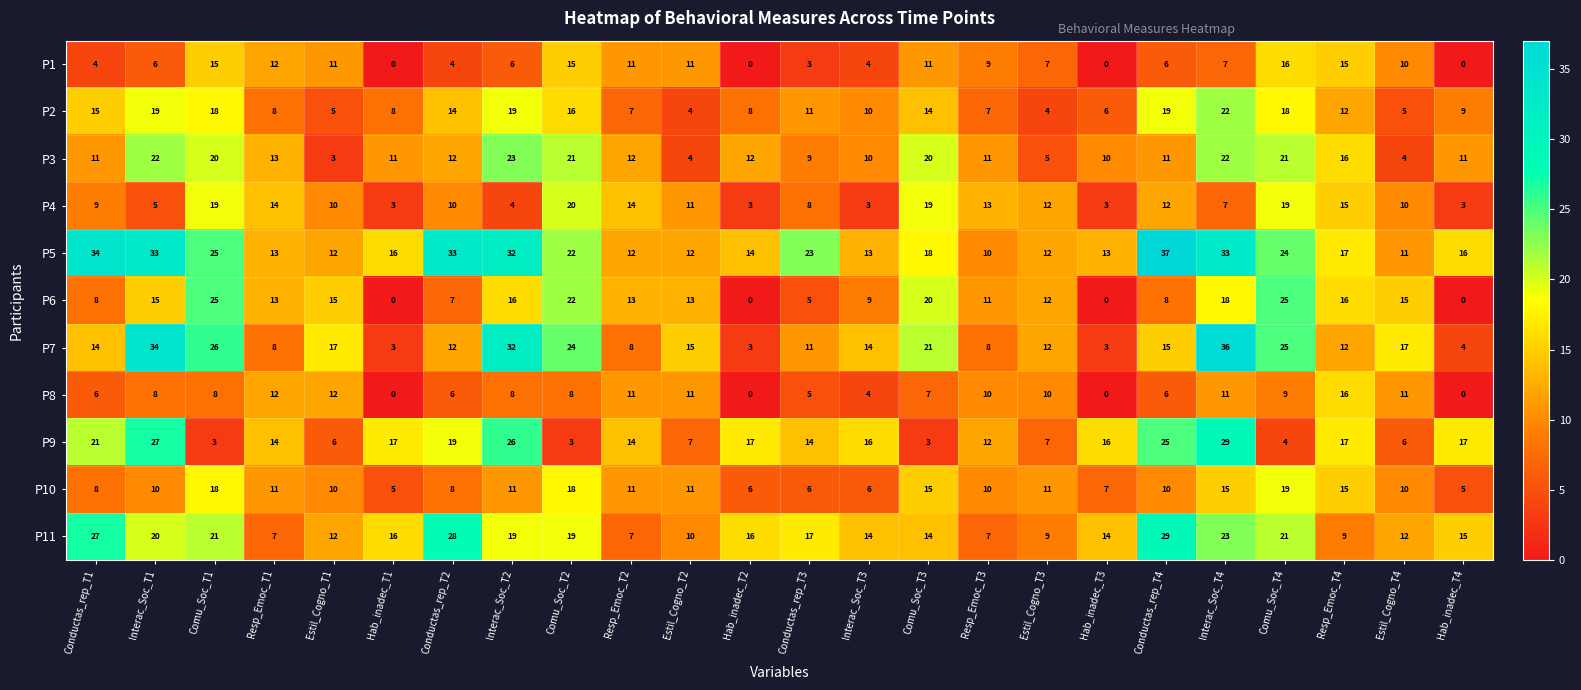

What is the sum of all P1 values?

183